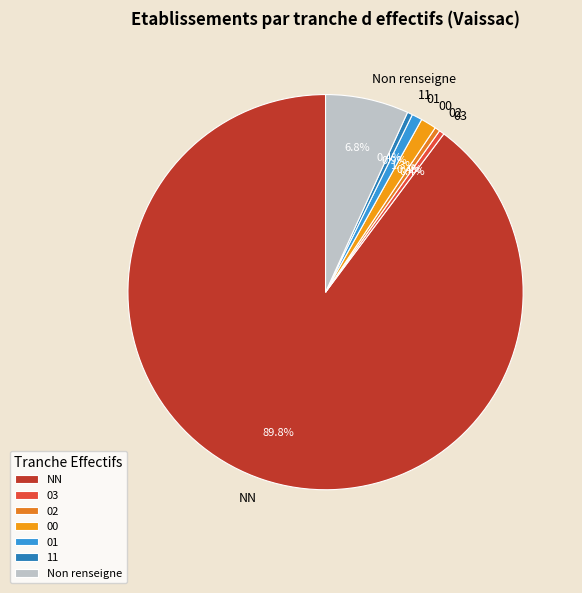

Which category has the biggest portion of the pie?

NN